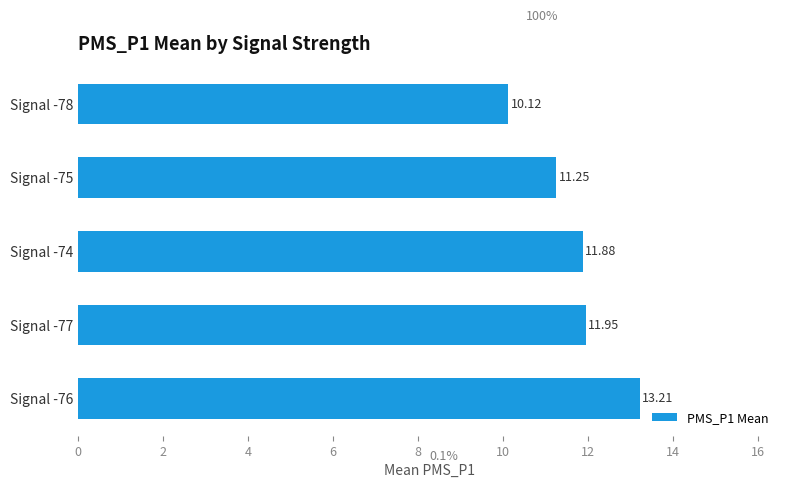

What is the average value?

11.7